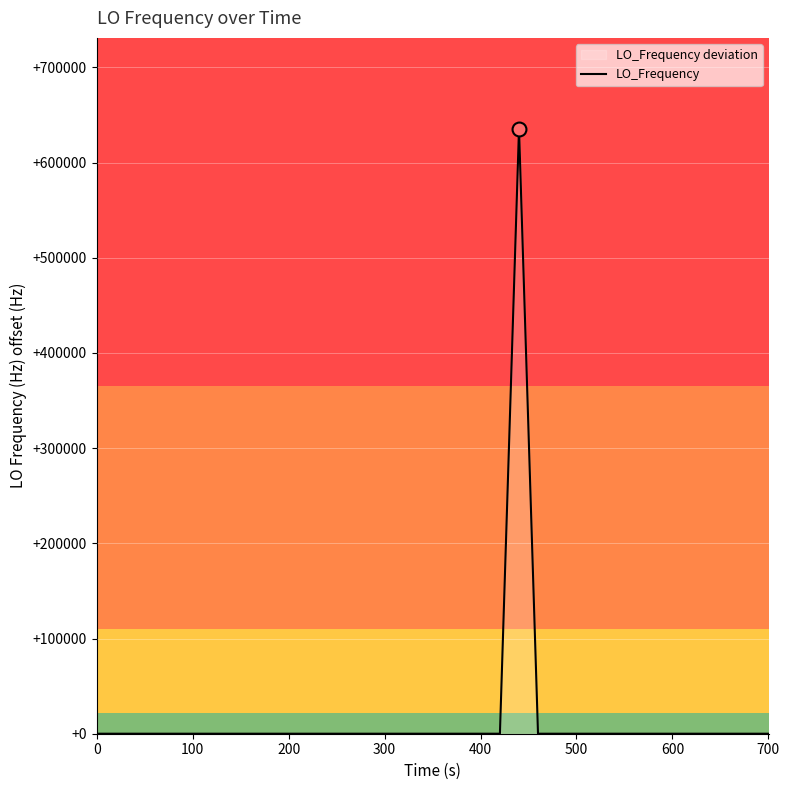

What is the value of the 34th point from the left?

-1.2